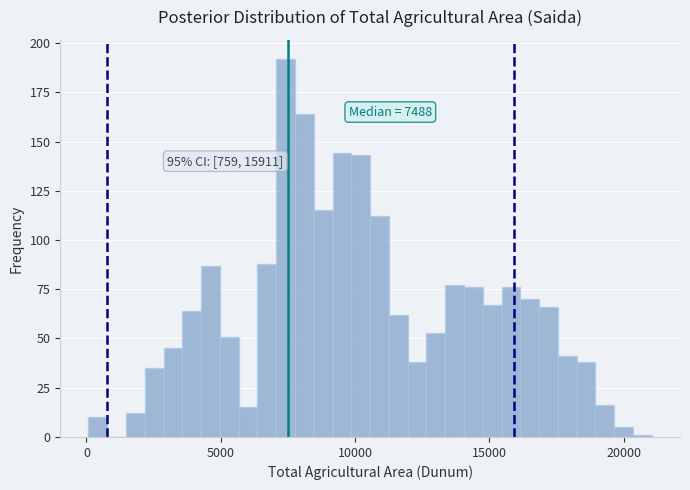

Around what value on the x-axis is the tallest bar? Give the approximate position of its centre, as read against the axis.

7500